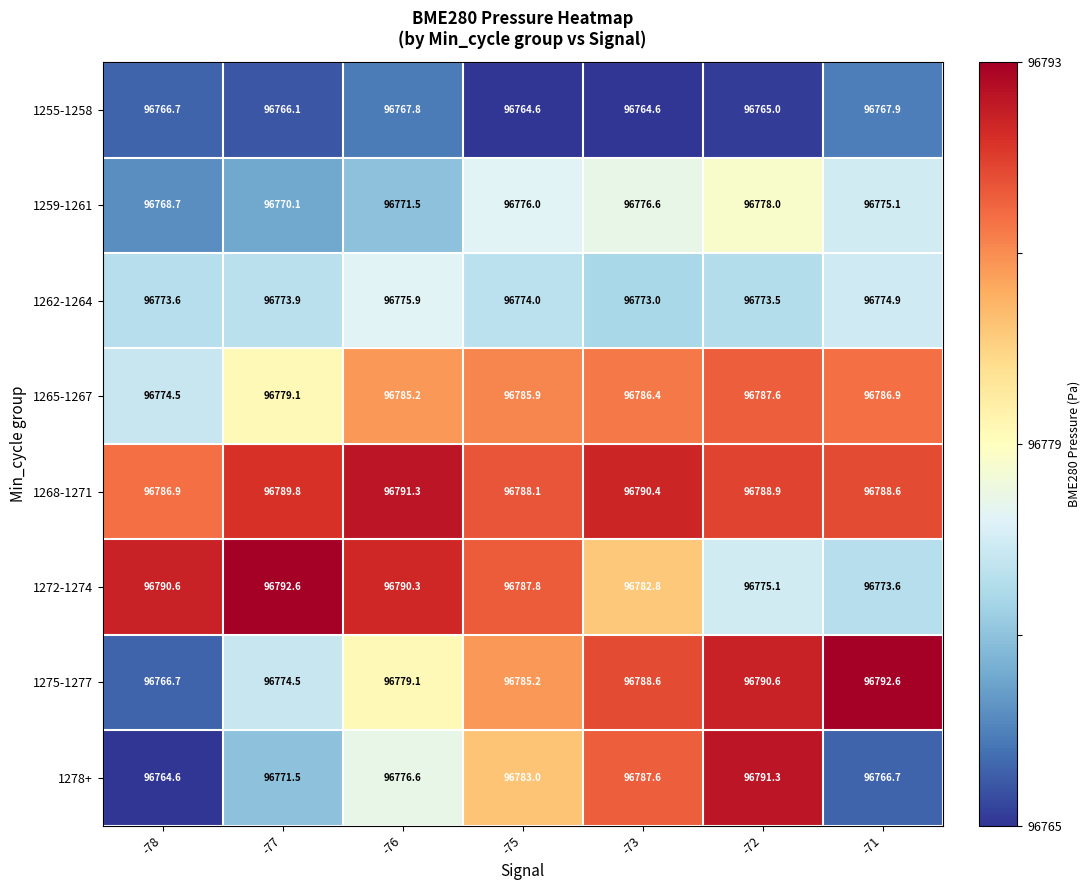

Rank the series at -77 from lowest to highest value.

1255-1258, 1259-1261, 1278+, 1262-1264, 1275-1277, 1265-1267, 1268-1271, 1272-1274